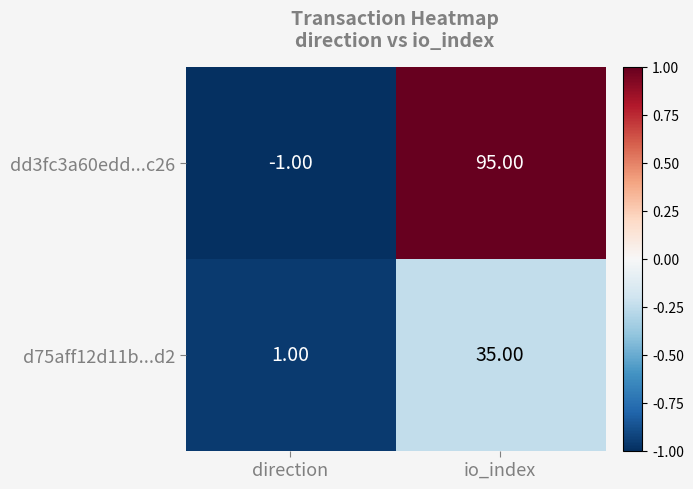

What is the sum of all dd3fc3a60edd...c26 values?

94